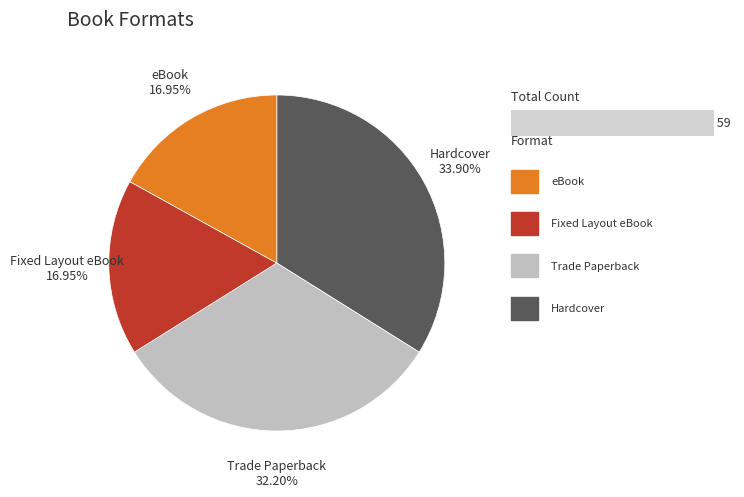

Does any single category account for the majority?

No